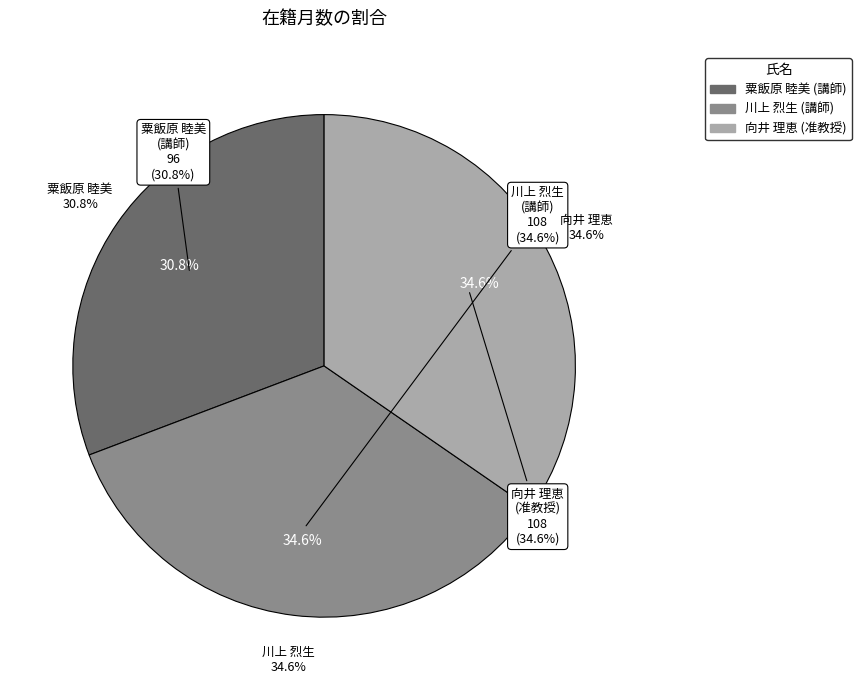

Which slice is the smallest?

粟飯原 睦美
(講師)